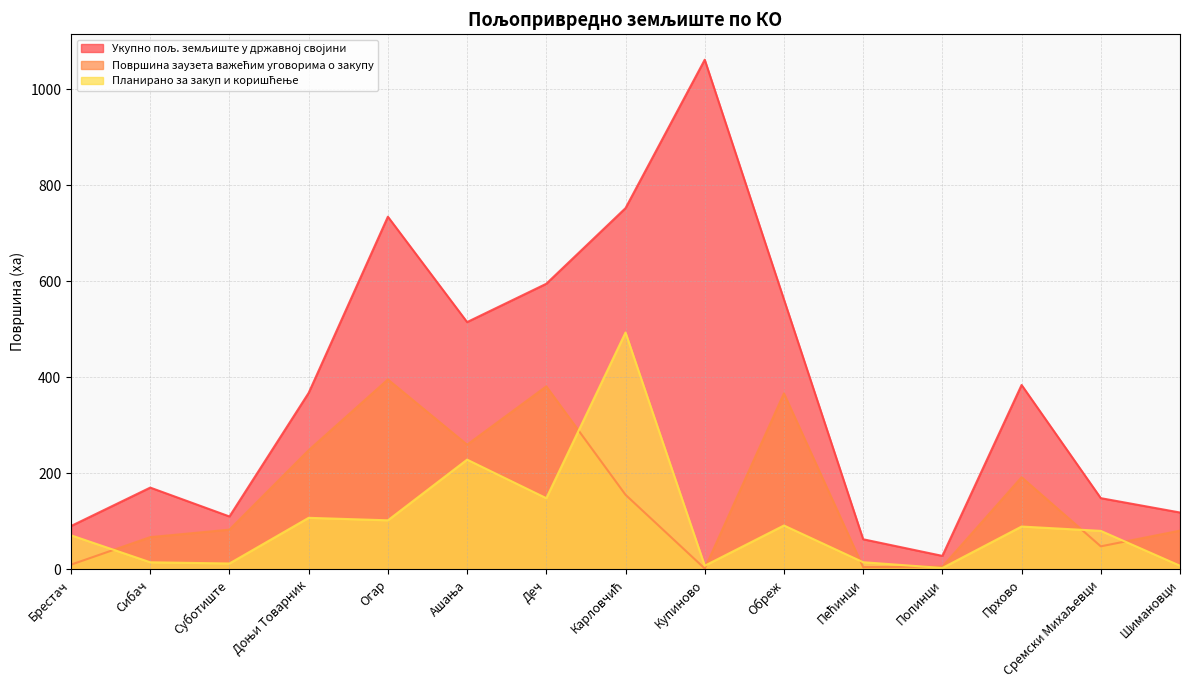

At which category is the sum across all series the highest?

Карловчић